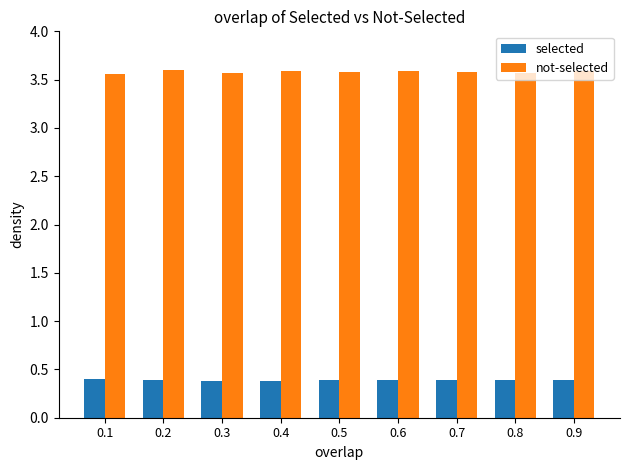

The value of not-selected at 0.2 is 3.6. True or false?

True